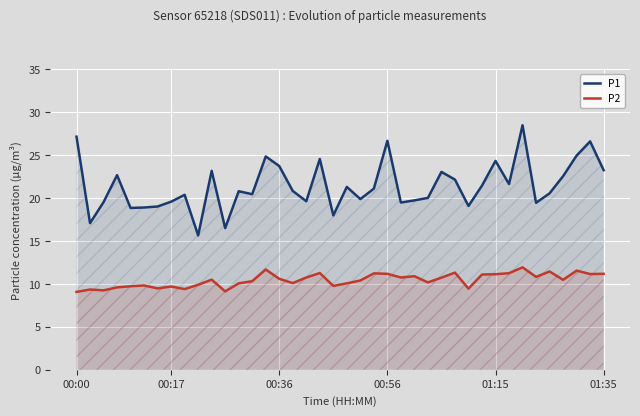

Reading left to right, transcribe all the data shown in this chart.

P1: 27.1	17.1	19.5	22.7	18.9	18.9	19.0	19.6	20.4	15.7	23.2	16.5	20.8	20.4	24.9	23.7	20.8	19.6	24.6	18.0	21.3	19.9	21.1	26.7	19.5	19.7	20.0	23.1	22.1	19.1	21.4	24.3	21.6	28.5	19.4	20.6	22.6	24.9	26.6	23.2
P2: 9.1	9.3	9.2	9.6	9.7	9.8	9.5	9.7	9.4	9.9	10.5	9.1	10.1	10.3	11.7	10.6	10.1	10.8	11.3	9.8	10.1	10.4	11.2	11.2	10.8	10.9	10.2	10.7	11.3	9.4	11.1	11.1	11.2	11.9	10.8	11.4	10.5	11.6	11.2	11.2